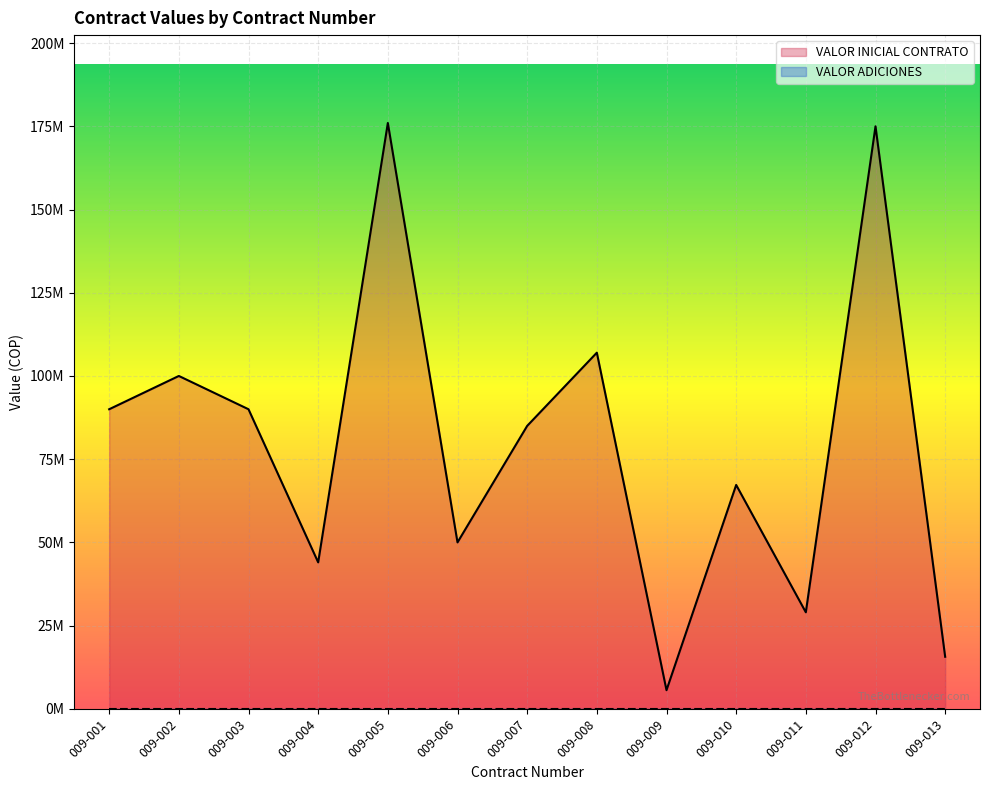

Where does the data first go above 85000000?

009-001